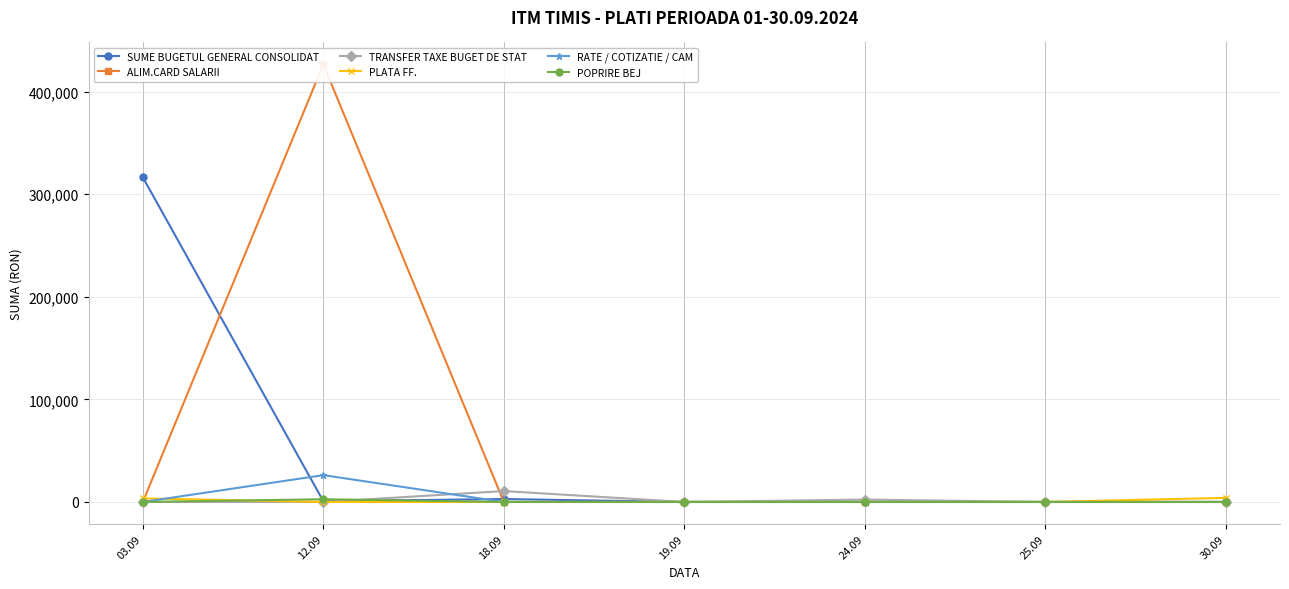

At which label is ALIM.CARD SALARII closest to 213249?

03.09